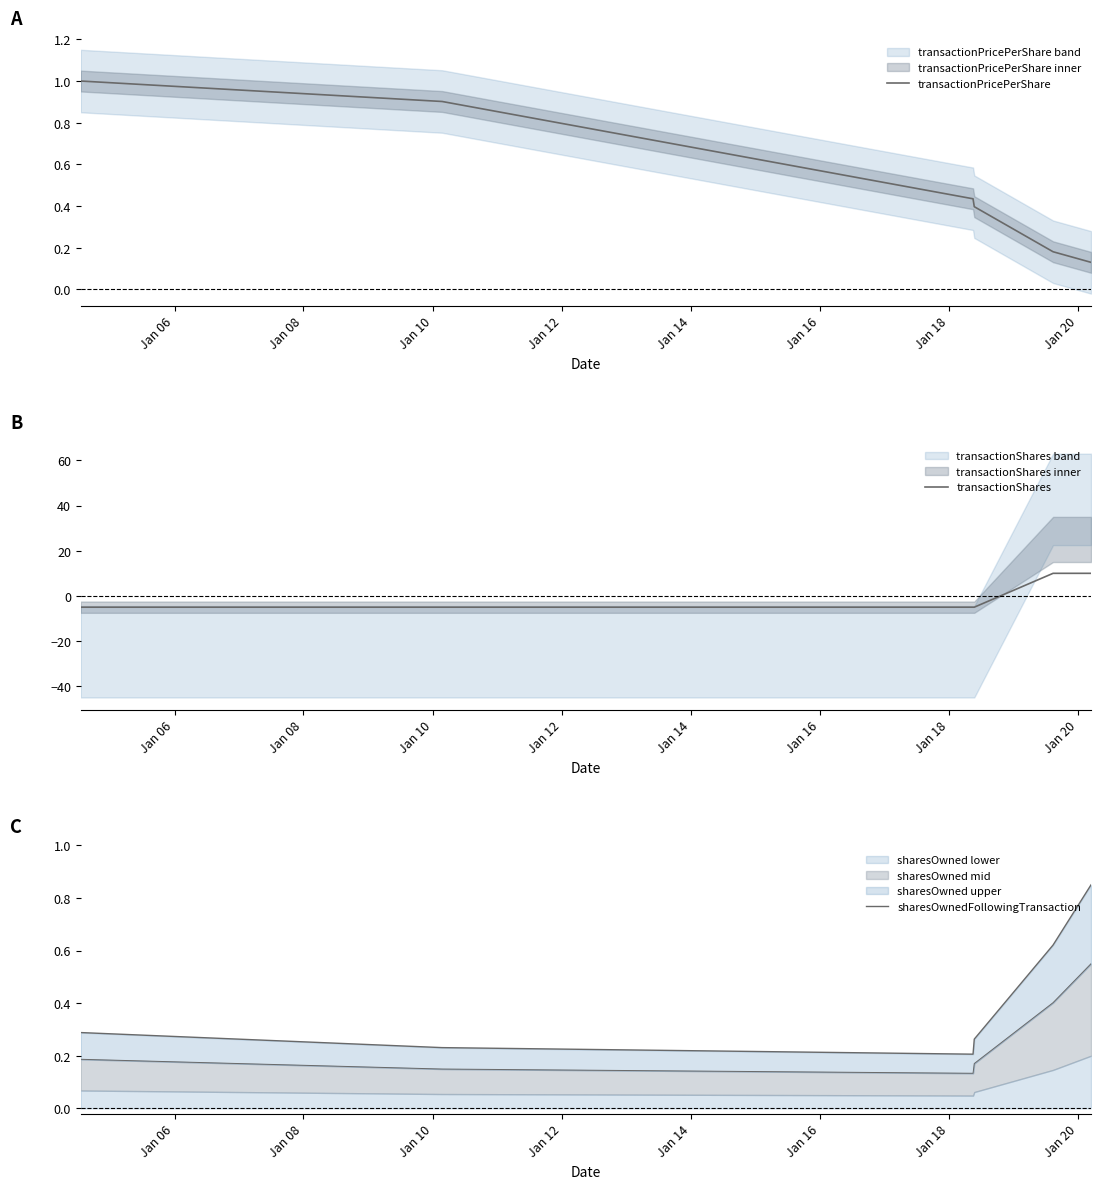

What is the difference between the highest and lowest values at Jan 08?

5.4